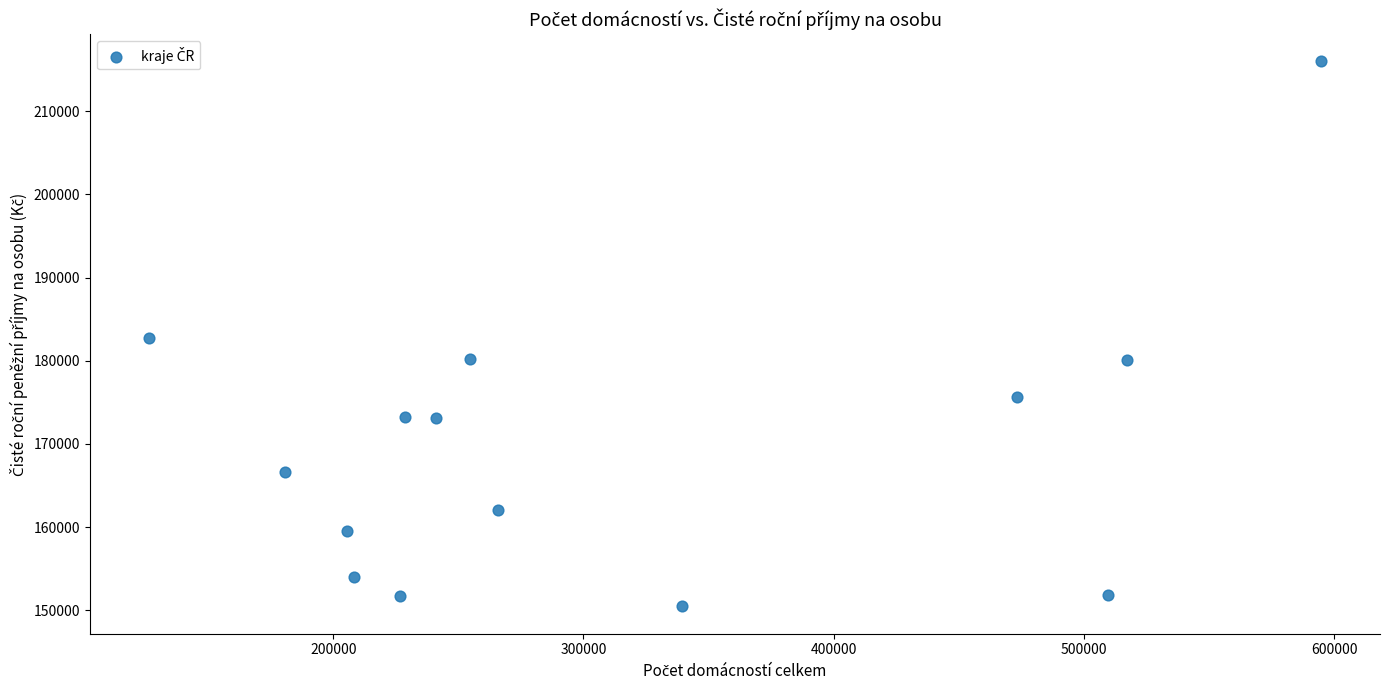

What is the range of X values (max minus min)?

468669.0